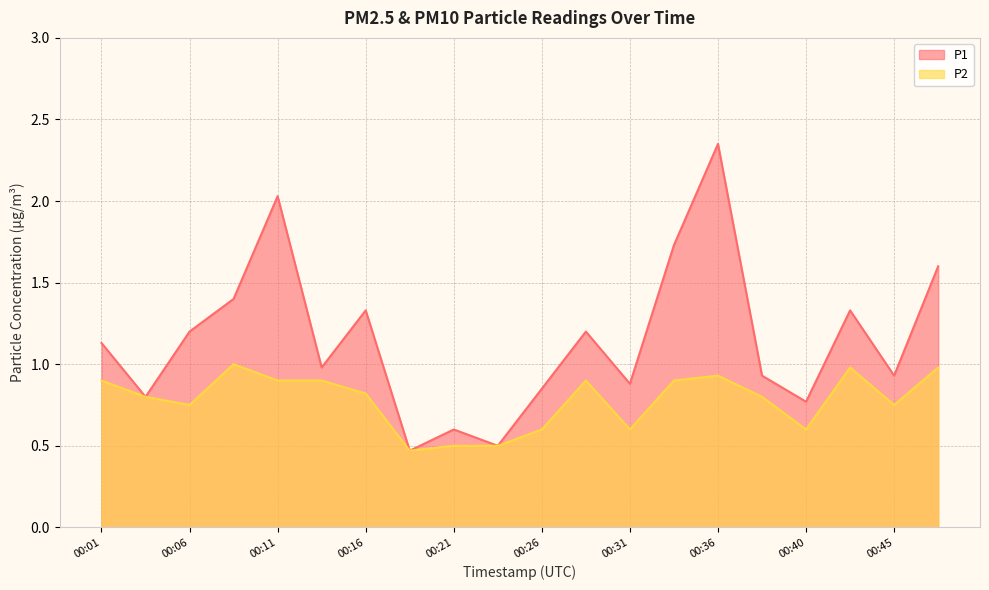

True or false: P1 has more than 2 points higher than both neighbors.

True